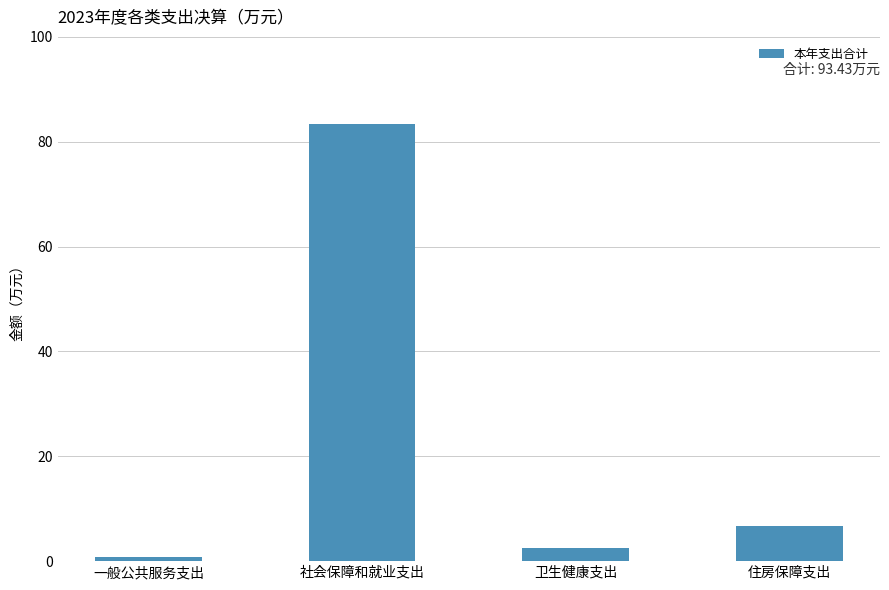

Does the chart contain any negative values?

No